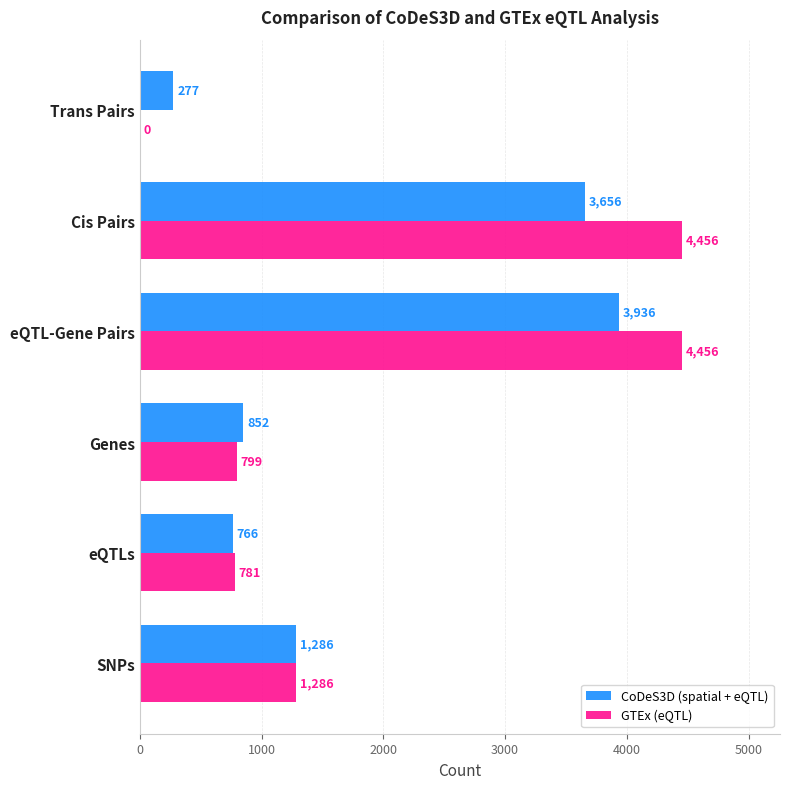

What is the maximum value for GTEx (eQTL)?

4456